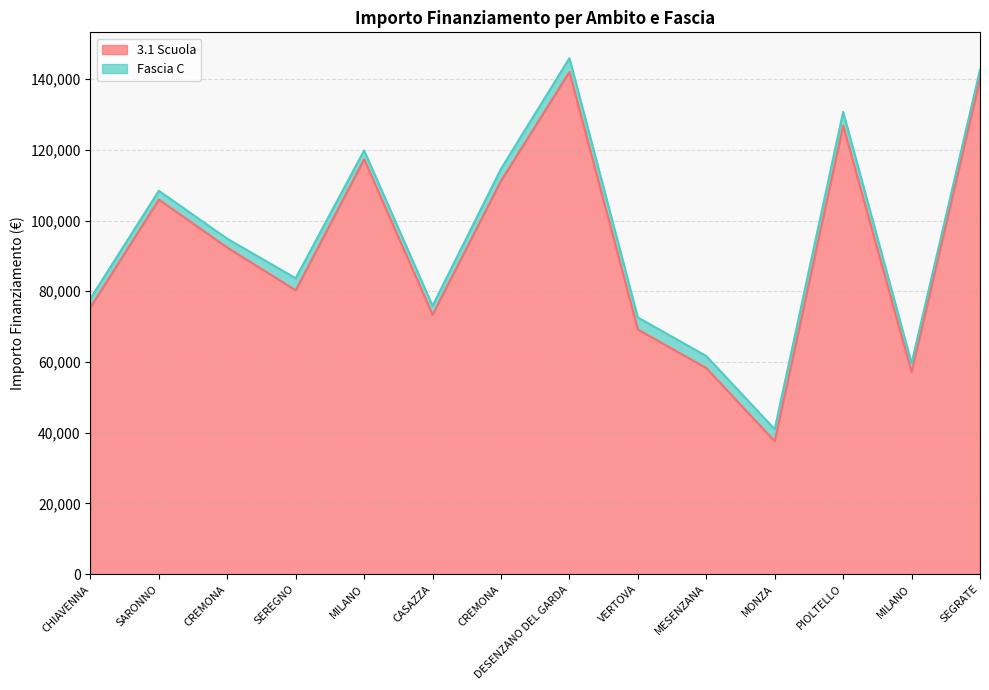

What is the maximum value shown in the chart?

142004.3